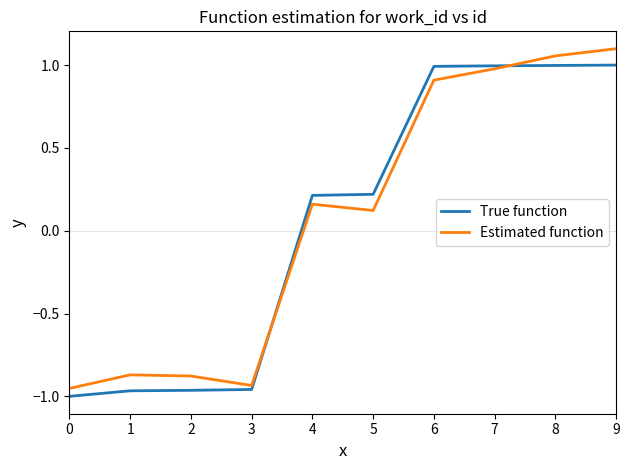

What is the total value across all series at 1?

-1.8